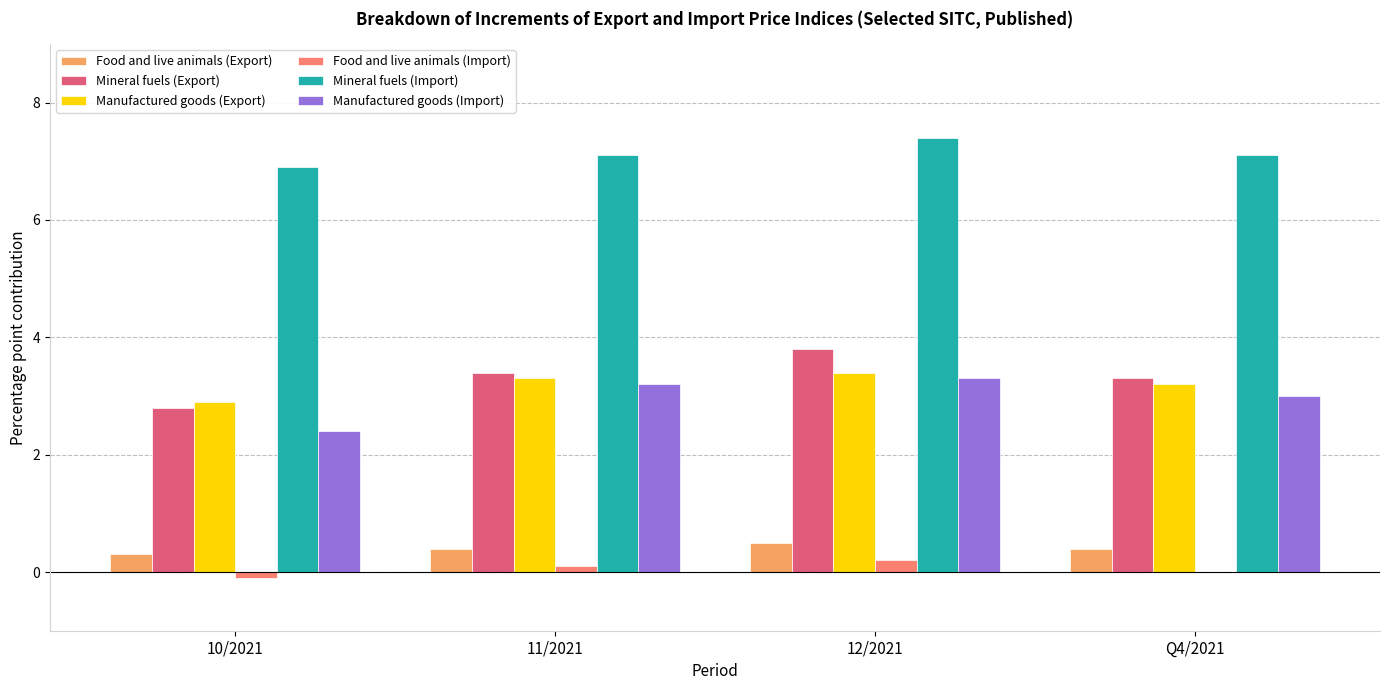

Where does the Manufactured goods (Import) series first go above 3?

11/2021